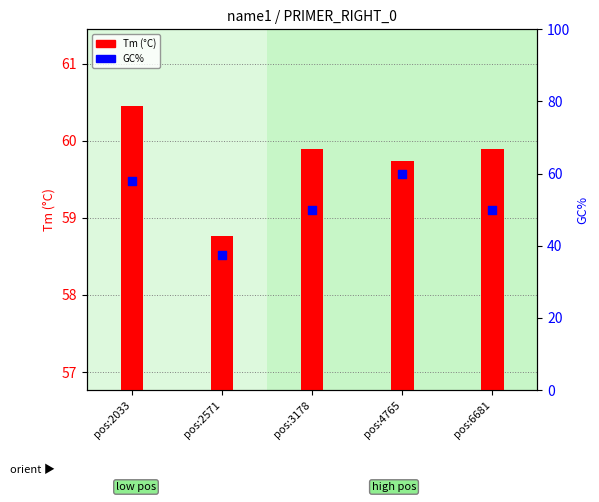

Which series has the largest Y range (max minus min)?

GC%